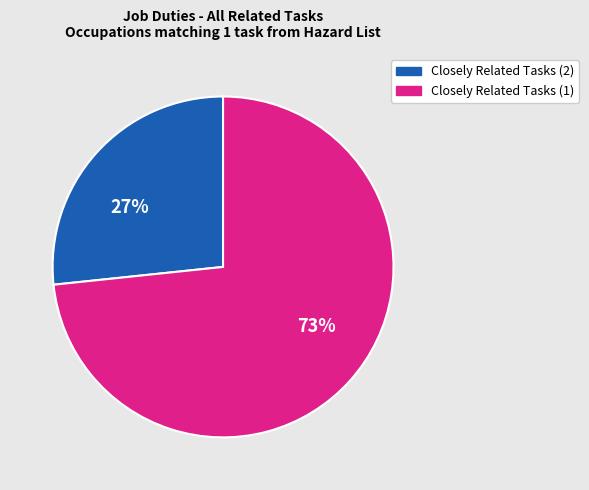

To the nearest percent, what is the average slice percentage?

50%